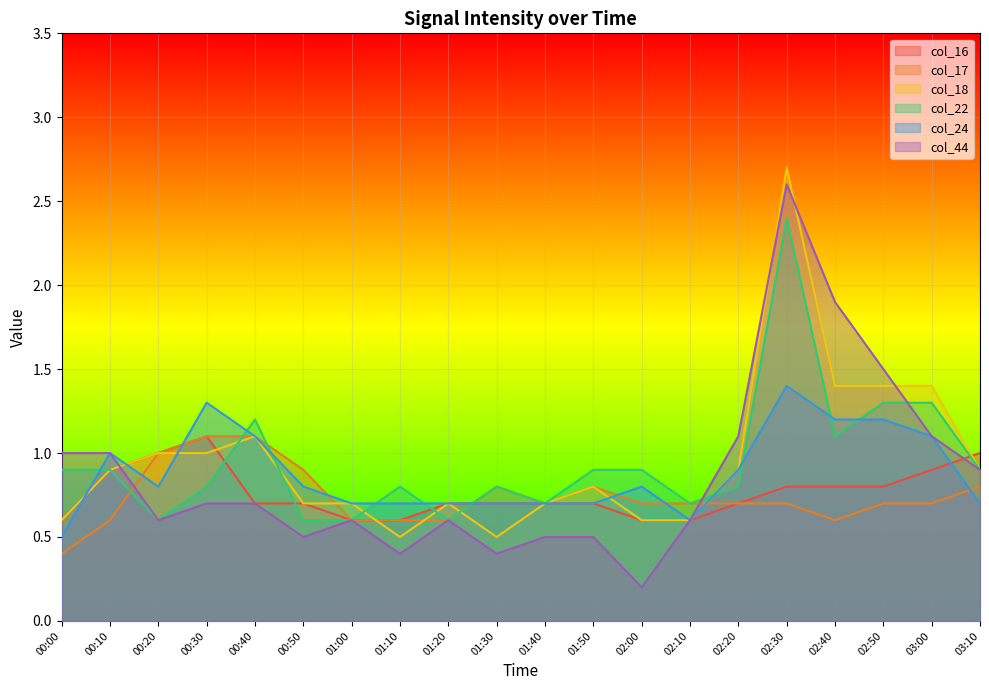

What is the average value of the col_16 series?

0.8